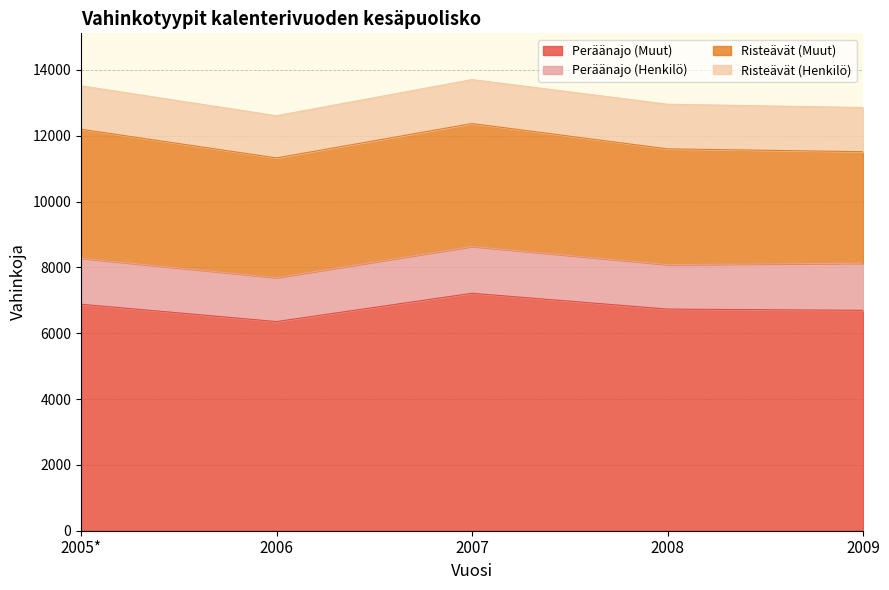

What position from the right is 2008?

2